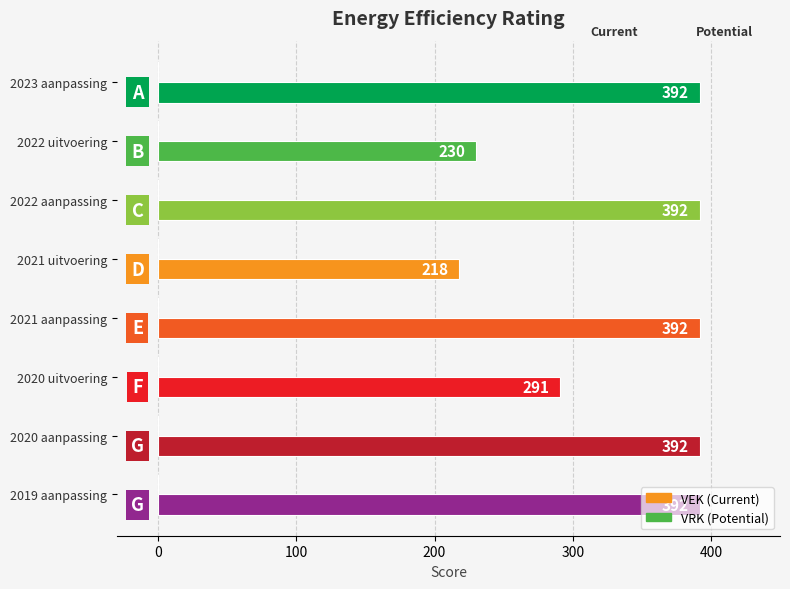

What is the maximum value shown in the chart?

392